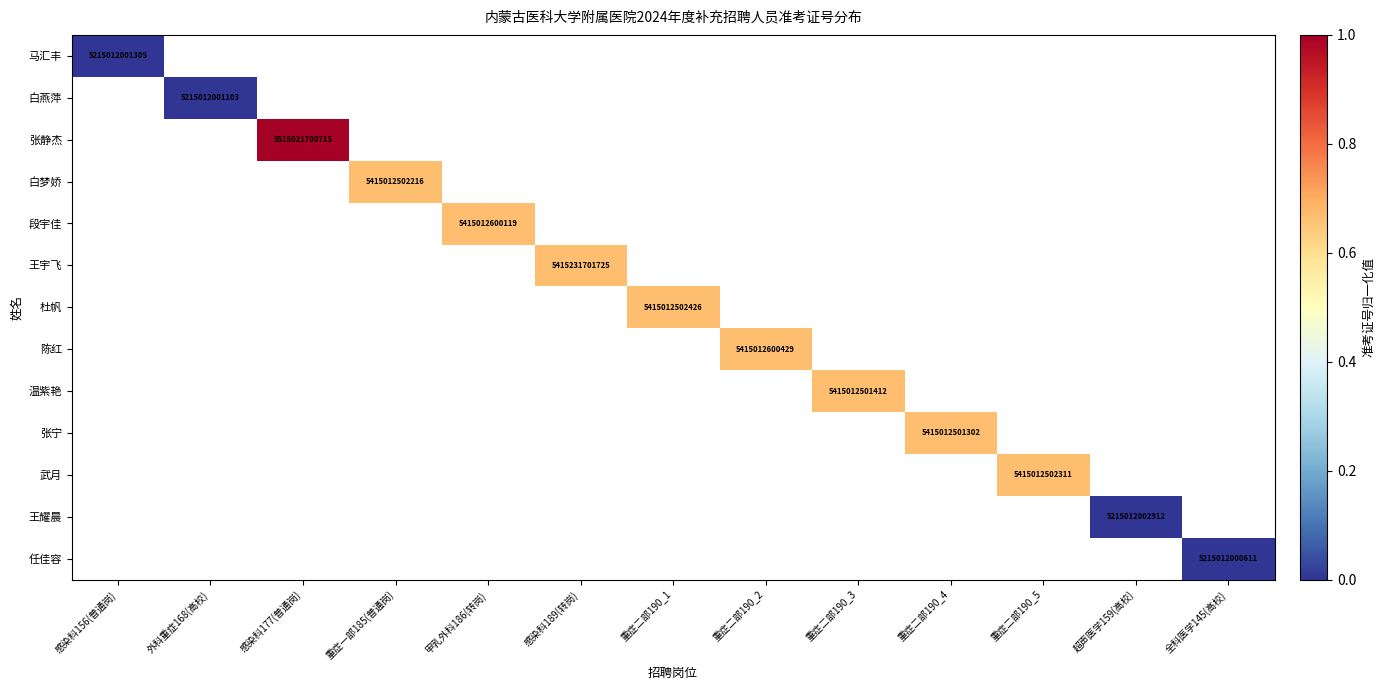

Which series has the largest range (max minus min)?

马汇丰